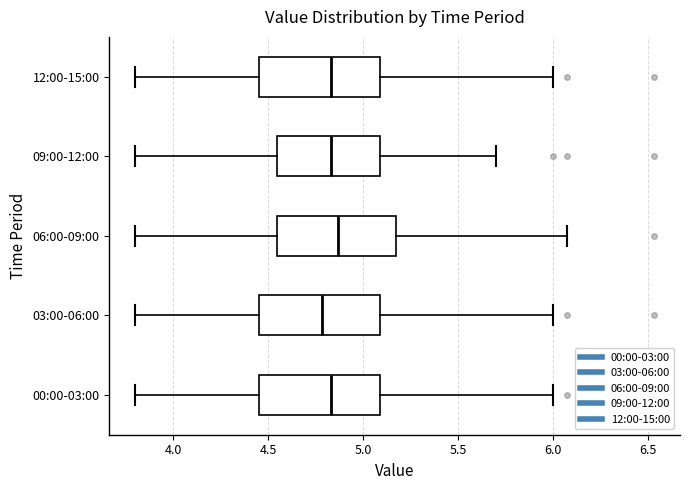

Where does the median line of the box for 00:00-03:00 sit on the x-axis? The values are not printed on the chart, so give them approximately, as read against the axis.

4.85